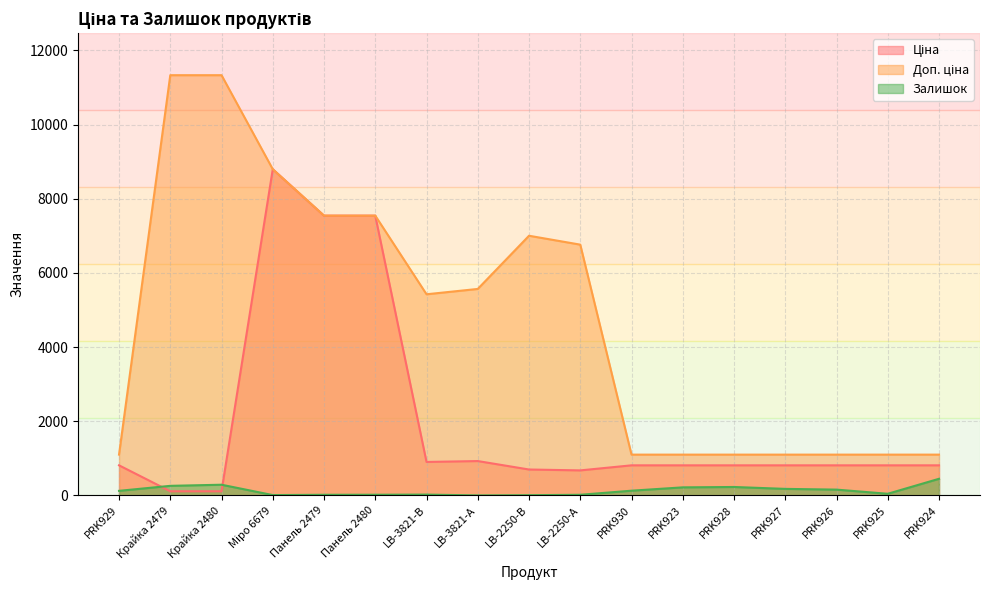

Count the number of categories in the chart.

17